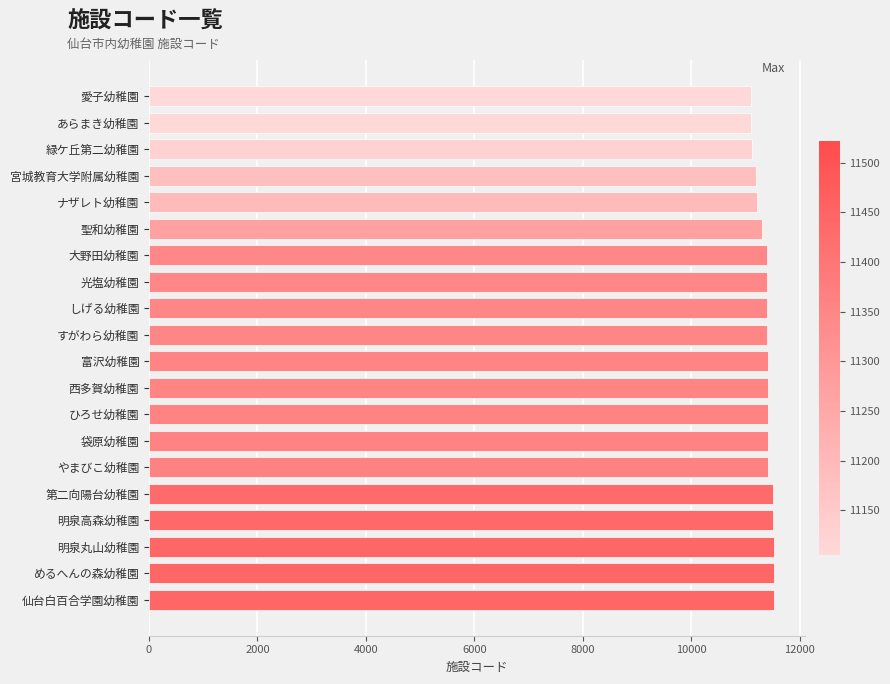

How many categories are shown in the chart?

20